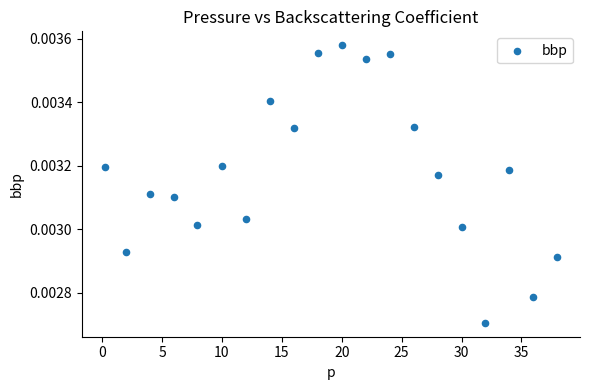

What is the range of X values (max minus min)?

37.8